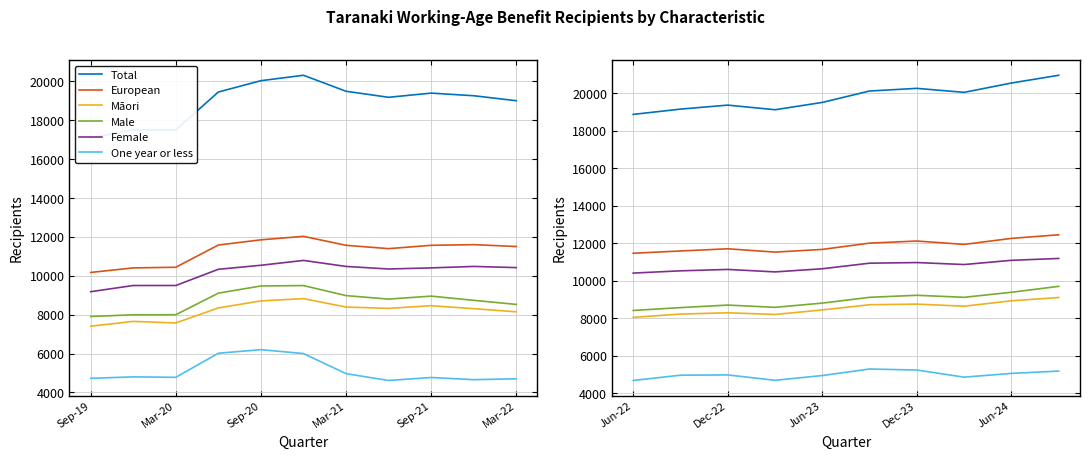

Rank the series by their maximum value, from lowest to highest.

One year or less, Māori, Male, Female, European, Total